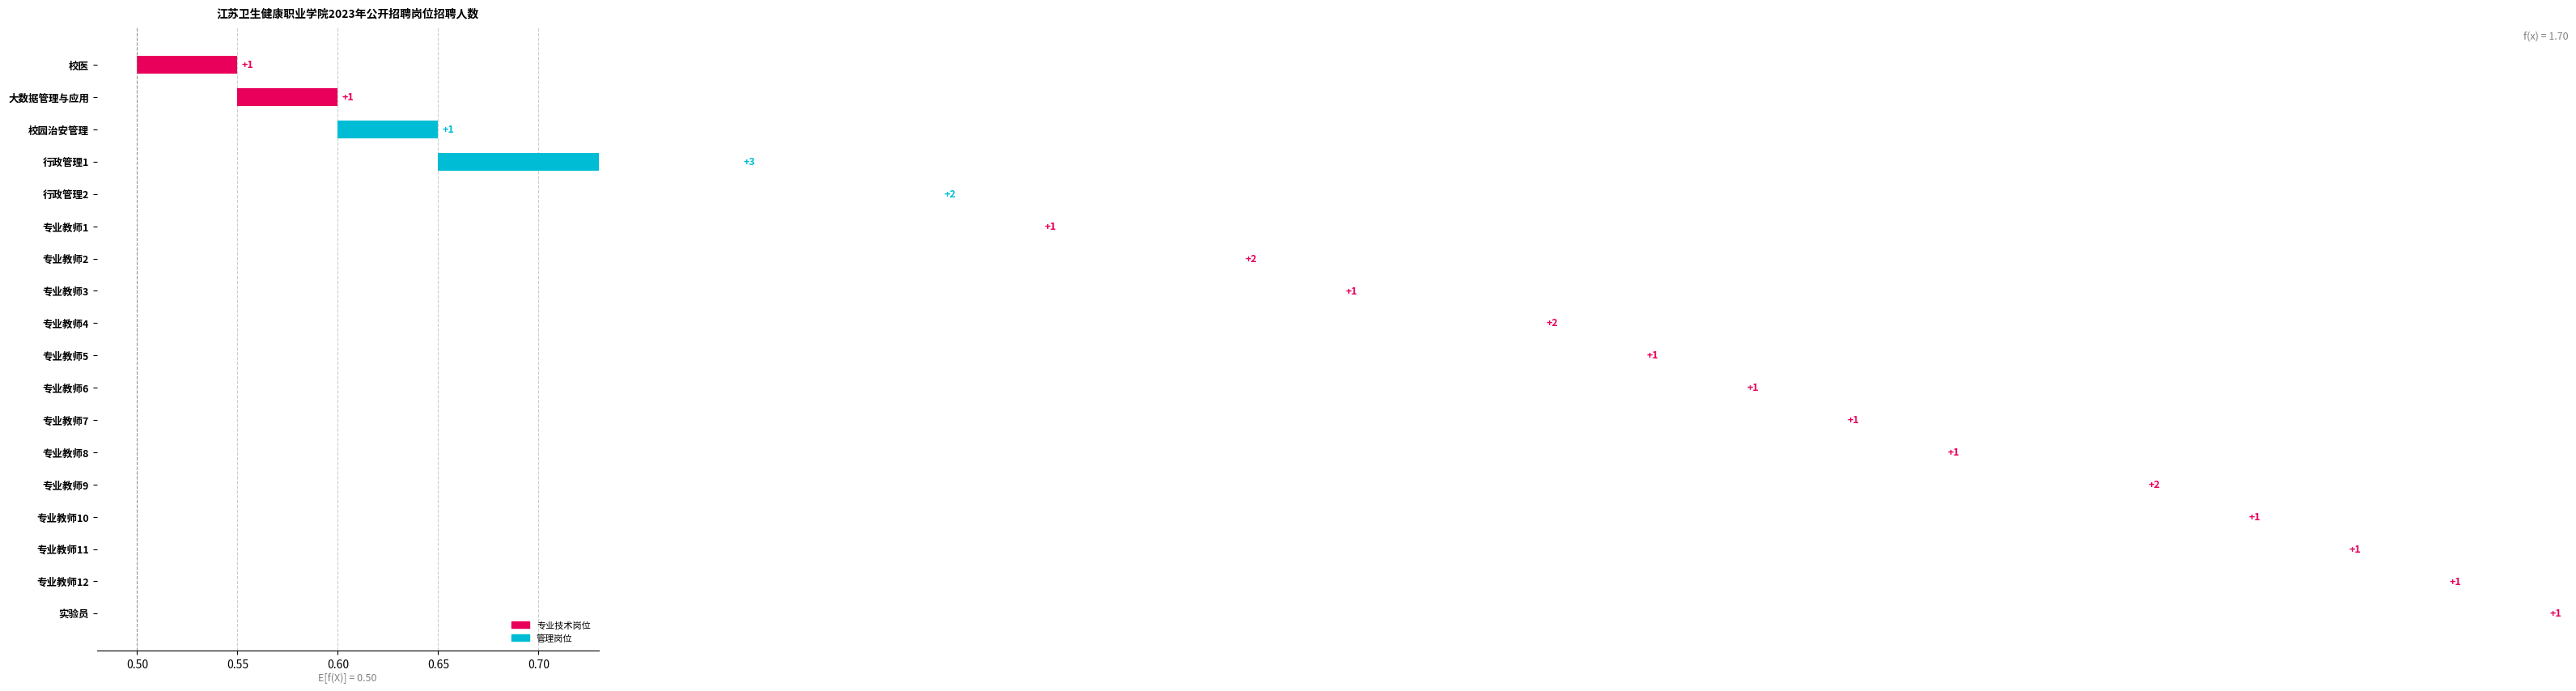

Which has a higher value, 专业教师8 or 专业教师3?

专业教师8